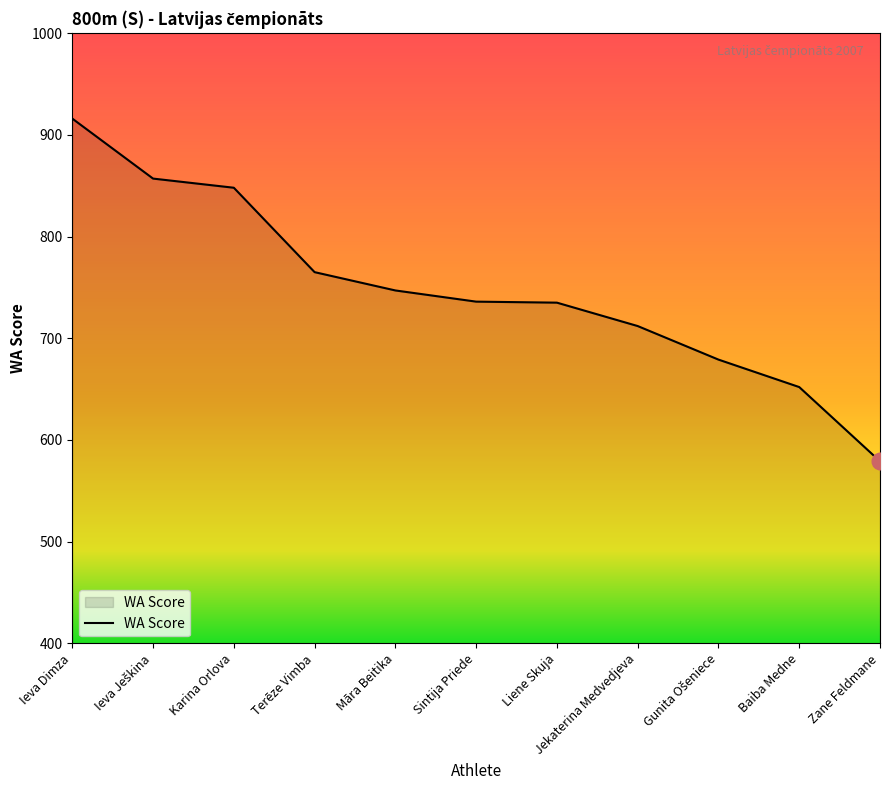

What is the difference between the maximum and minimum values?

337